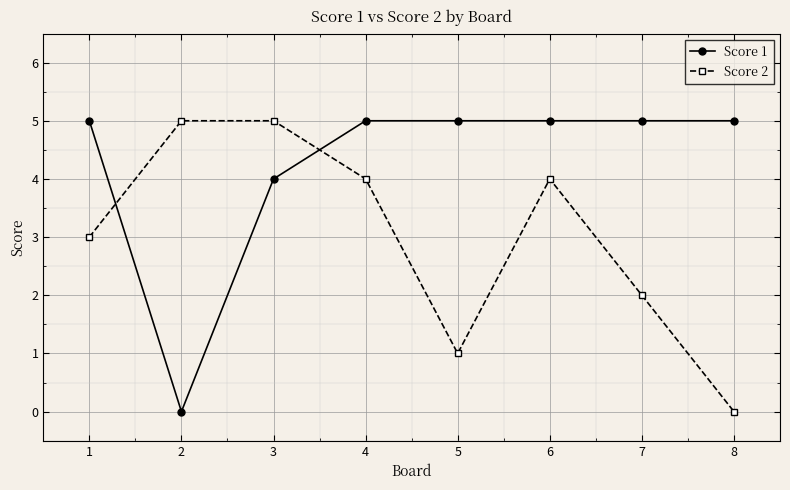

Reading left to right, transcribe all the data shown in this chart.

Score 1: 5	0	4	5	5	5	5	5
Score 2: 3	5	5	4	1	4	2	0